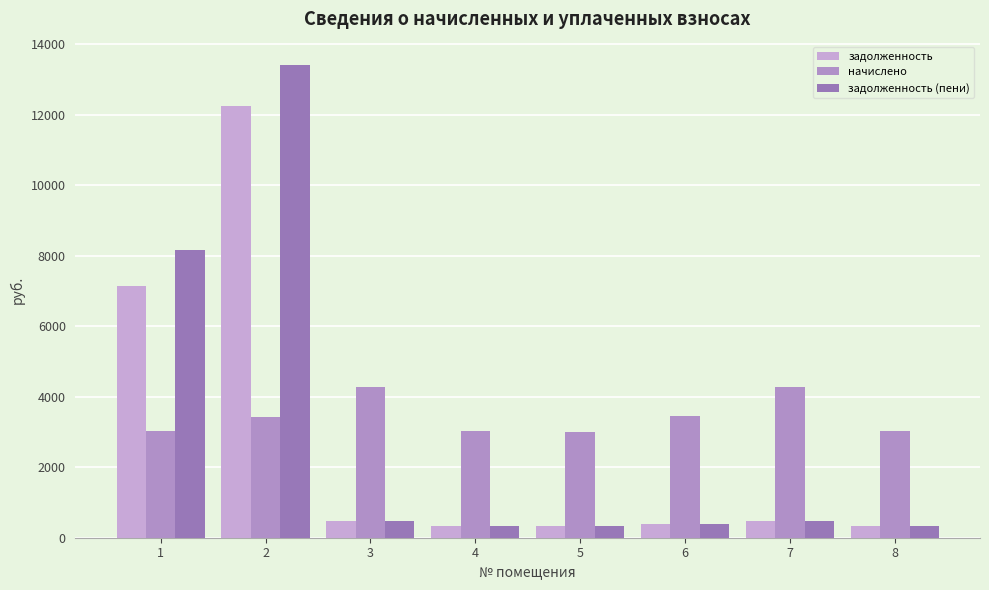

Which category has the lowest value across all series?

5